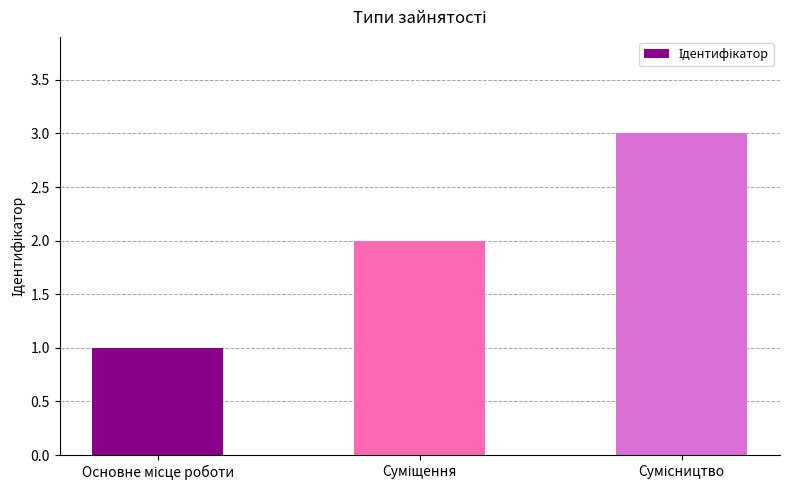

What is the maximum value shown in the chart?

3